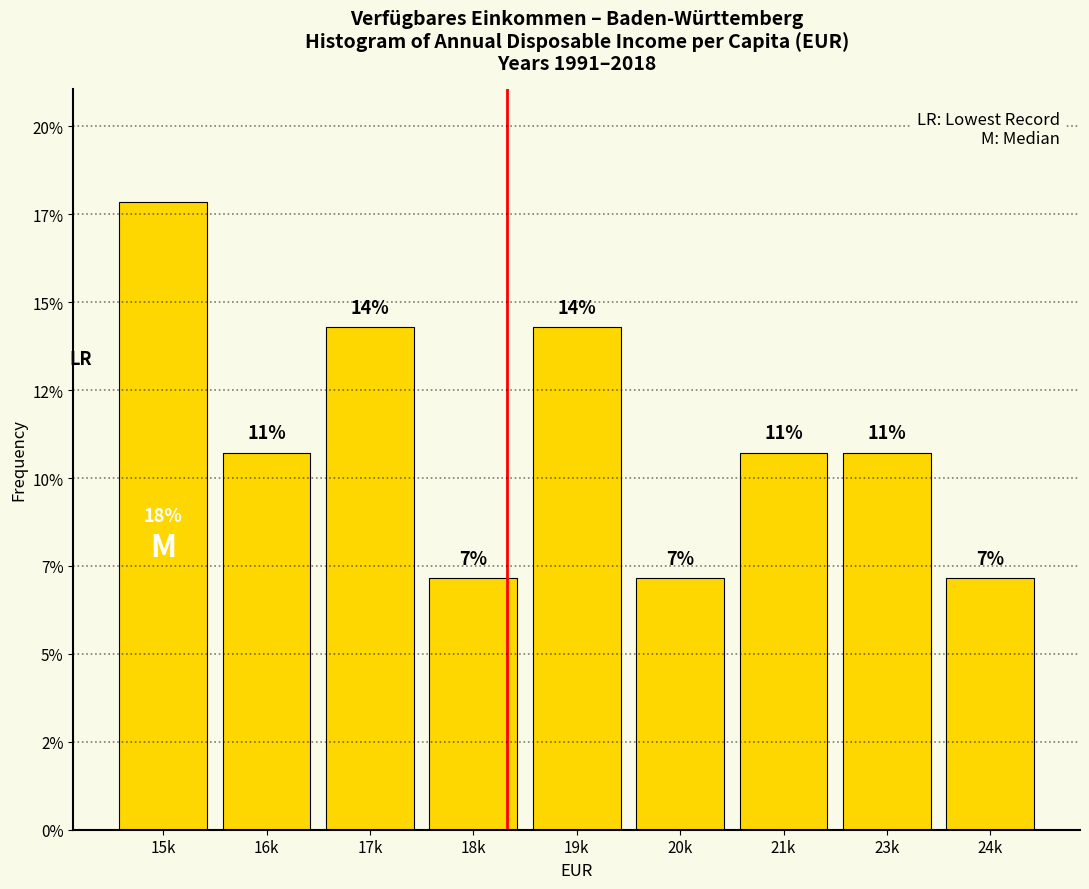

Are the bars horizontal?

No